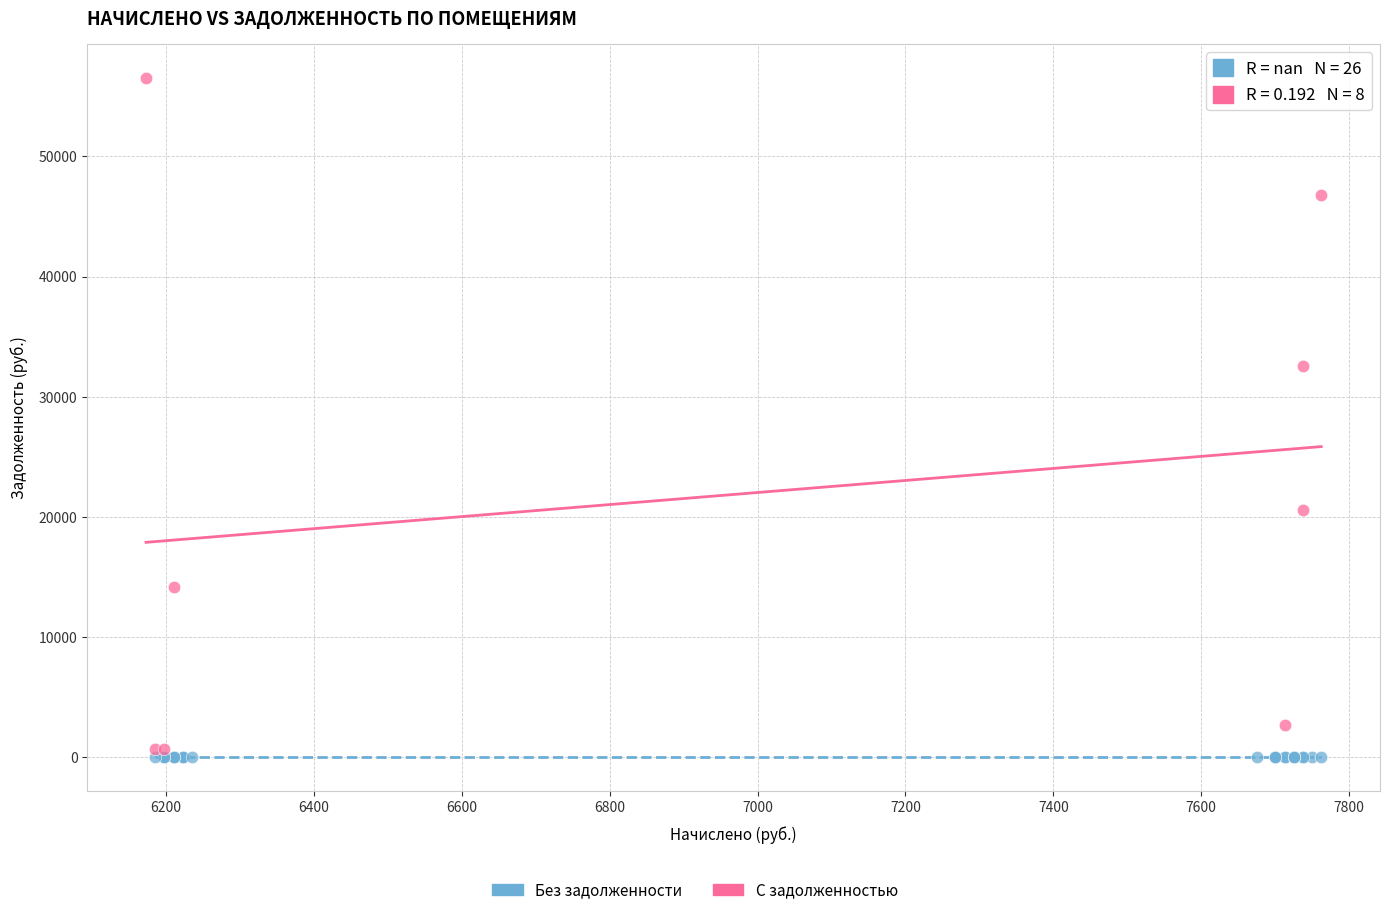

Which series reaches the maximum Y coordinate?

С задолженностью